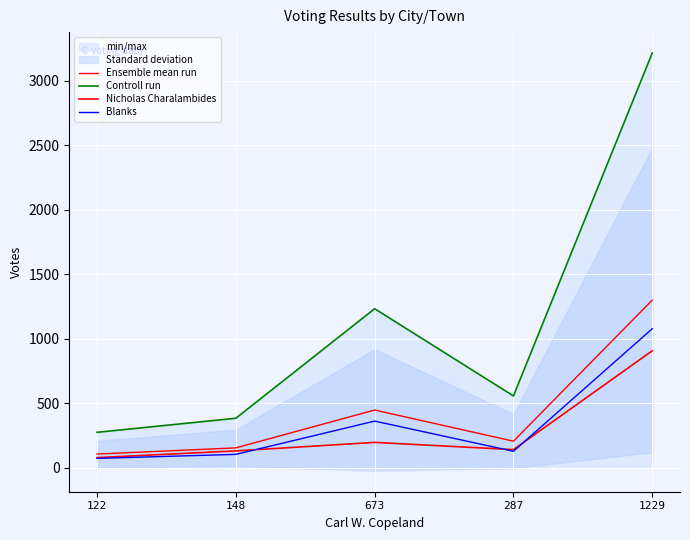

Which series has the largest total across all categories?

Controll run